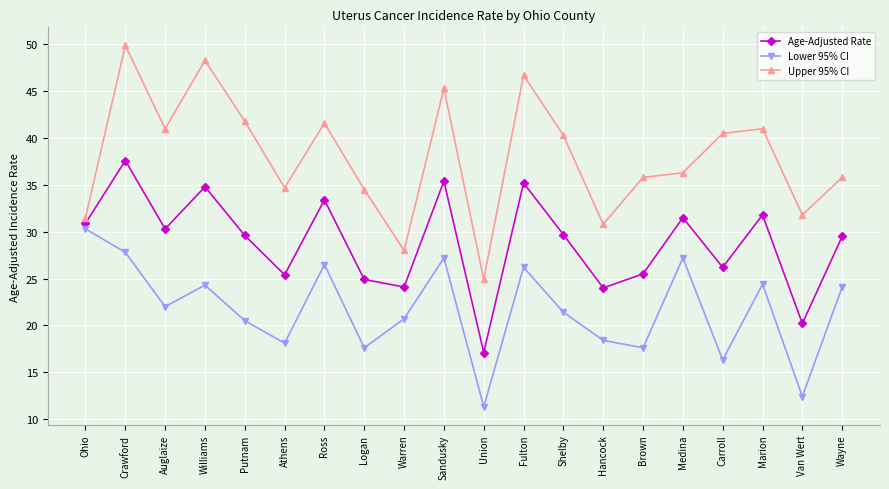

Which series has the largest range (max minus min)?

Upper 95% CI